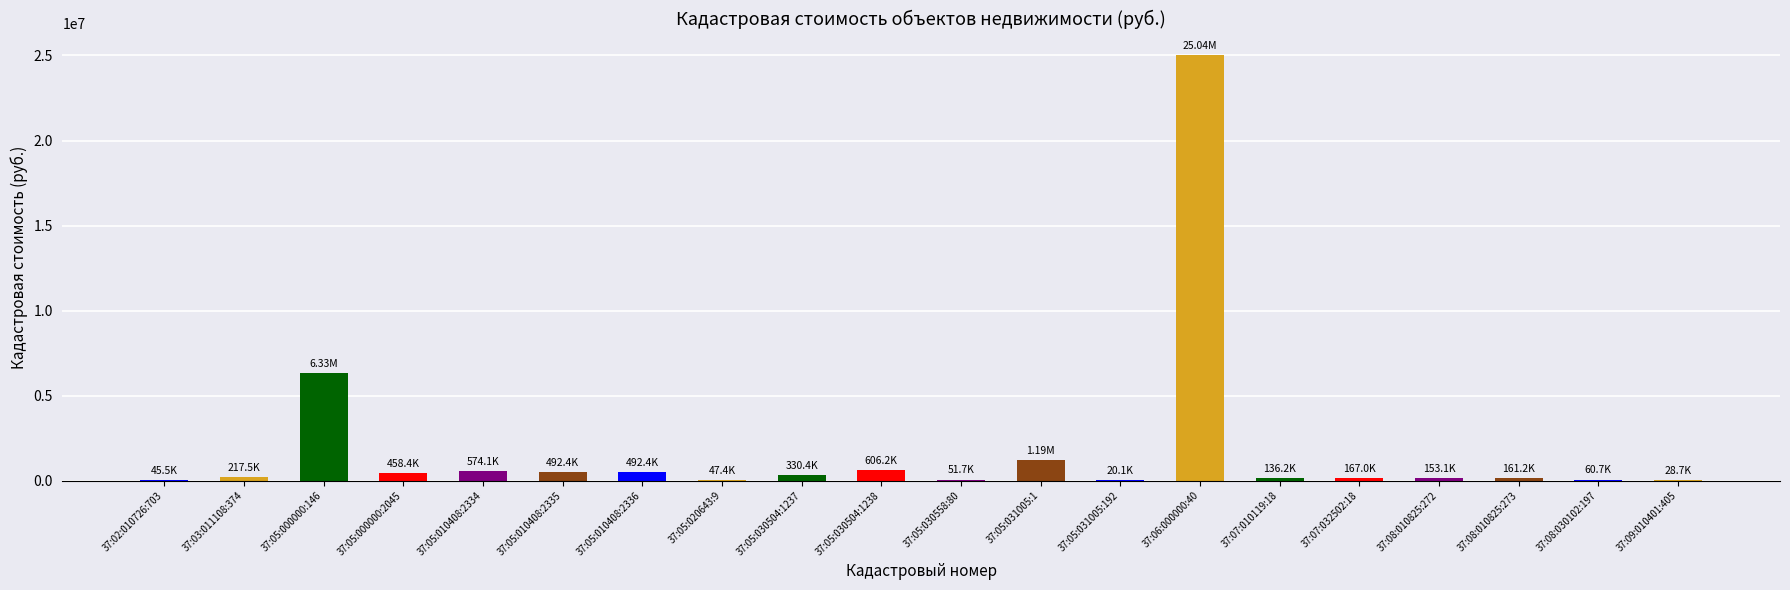

What is the change in value from 37:05:010408:2334 to 37:05:031005:1?

+617030.9